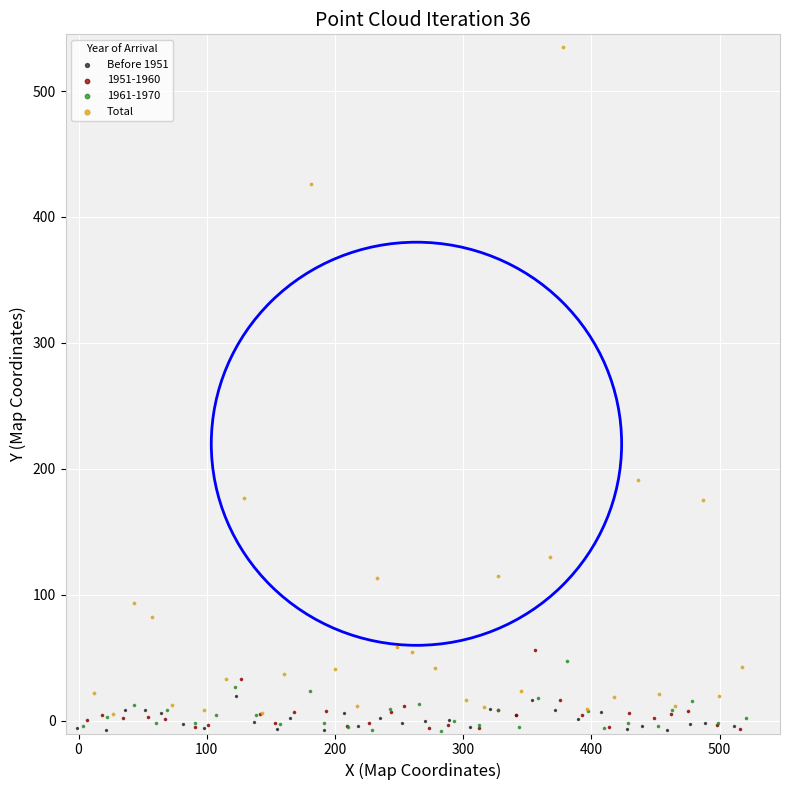

Which series has the widest spread of Y values?

Total